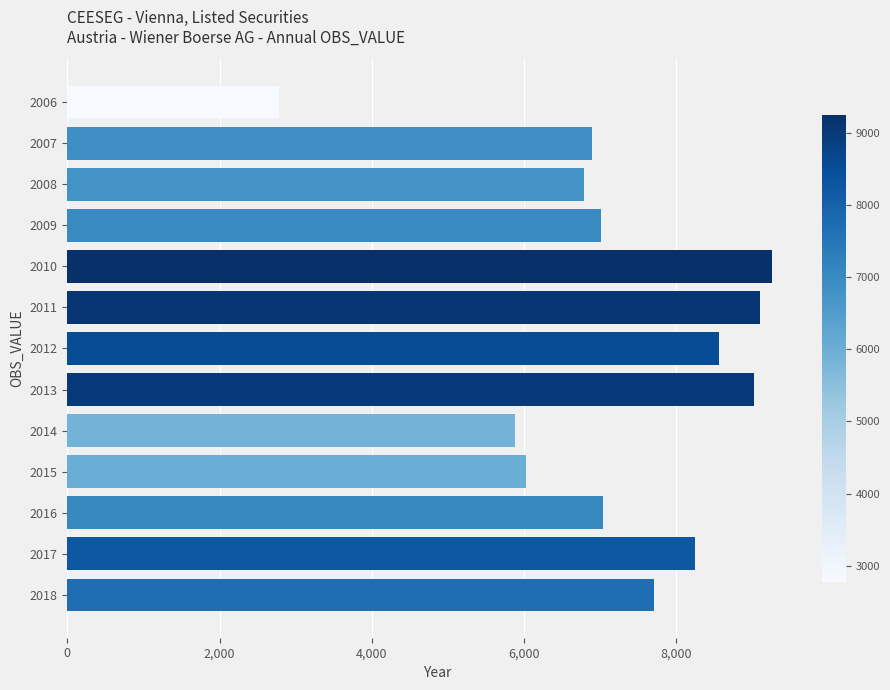

True or false: the data shows 6023 at 2015.

True